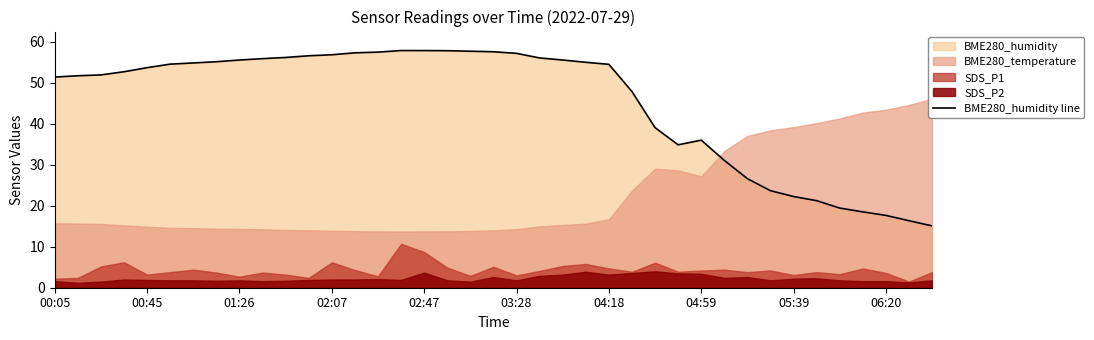

Where is the first local minimum?

27